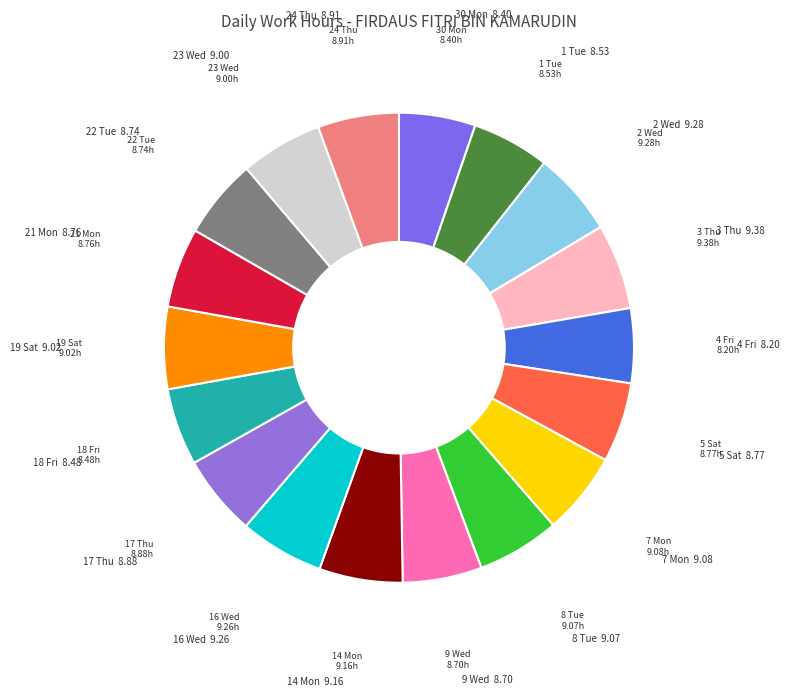

Which slice is the largest?

3 Thu